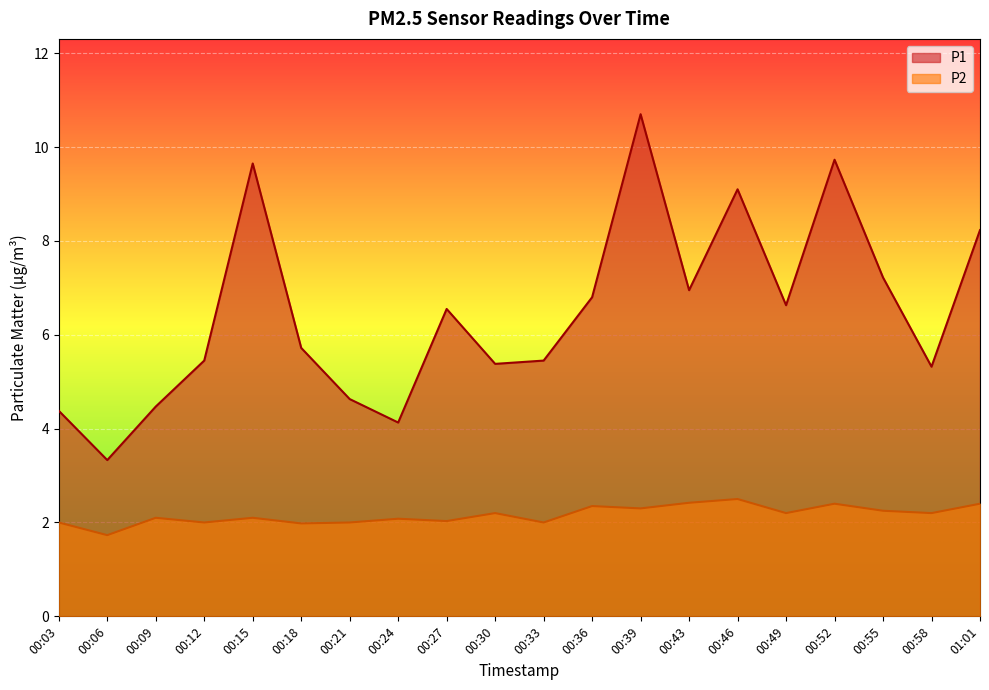

What are all the series names shown in the legend?

P1, P2